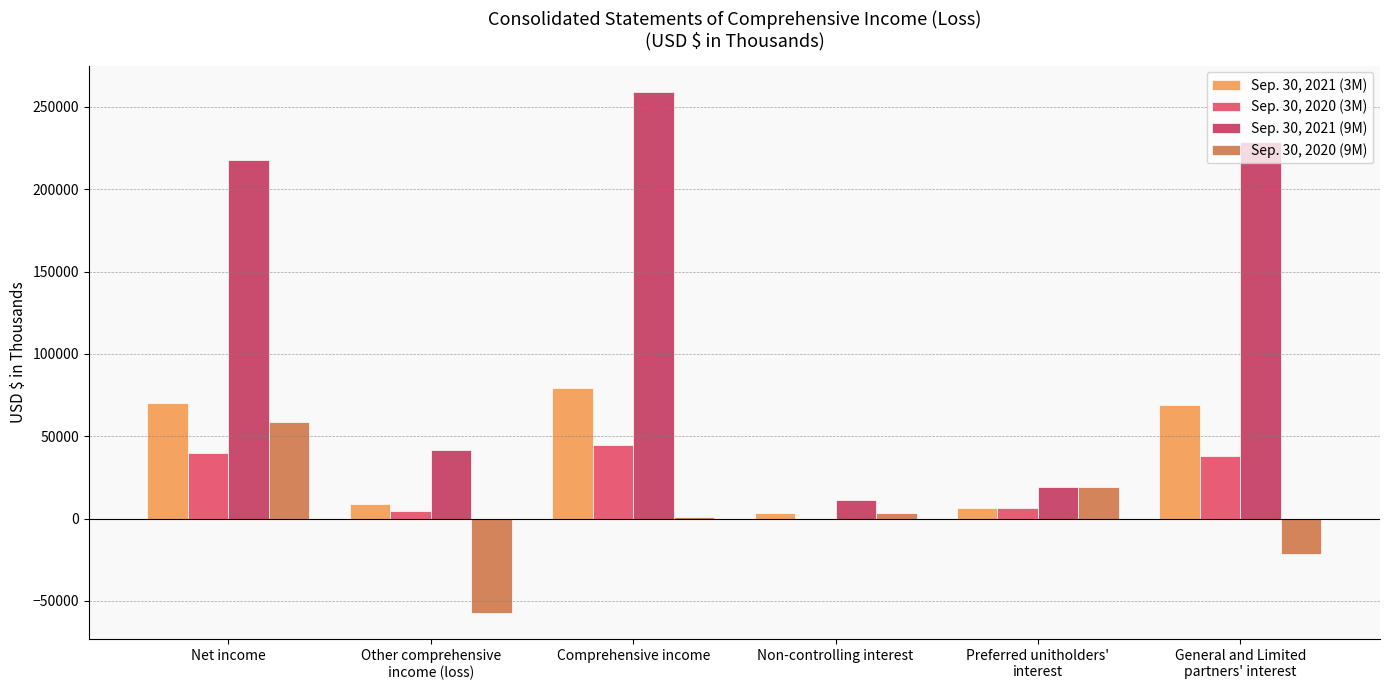

Count the number of data series in this chart.

4